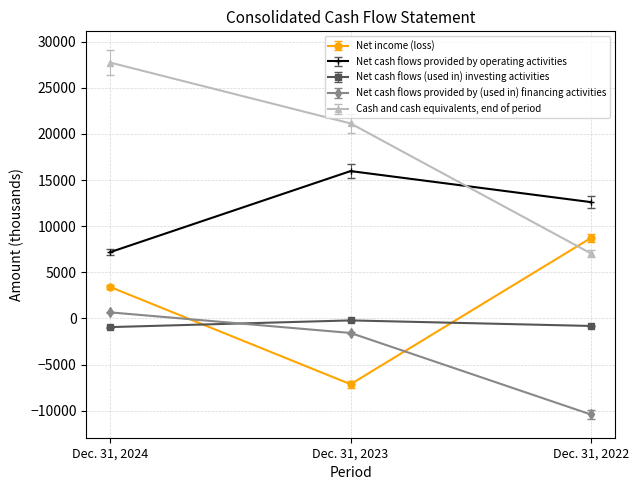

What is the sum of the Net cash flows (used in) investing activities values at Dec. 31, 2023 and Dec. 31, 2022?

-1034